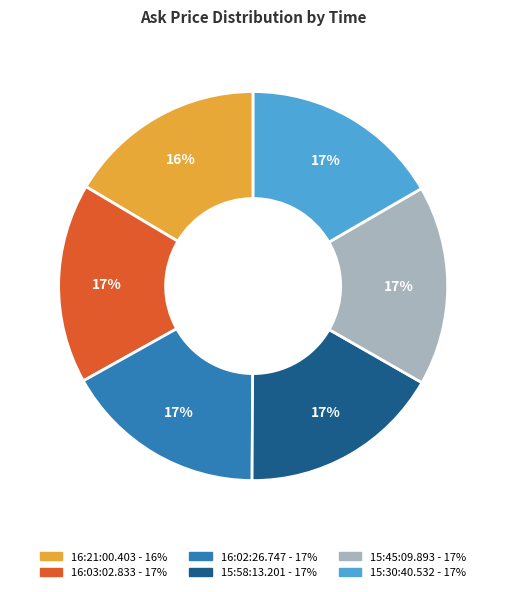

Does 16:03:02.833 represent more than half of the total?

No